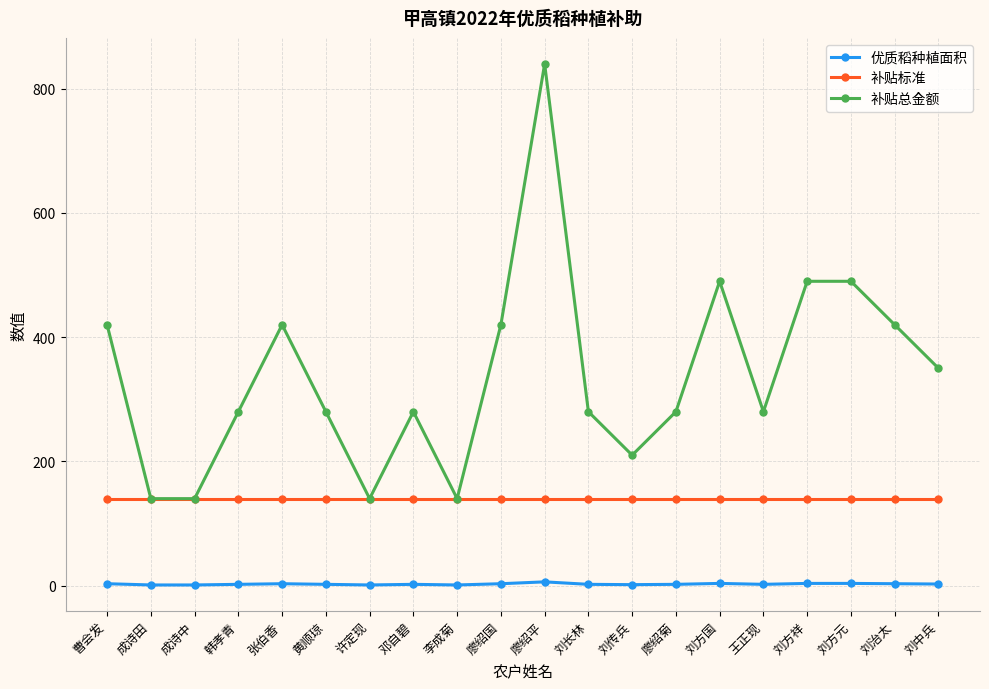

What is the highest value of the 补贴总金额 series?

840.0